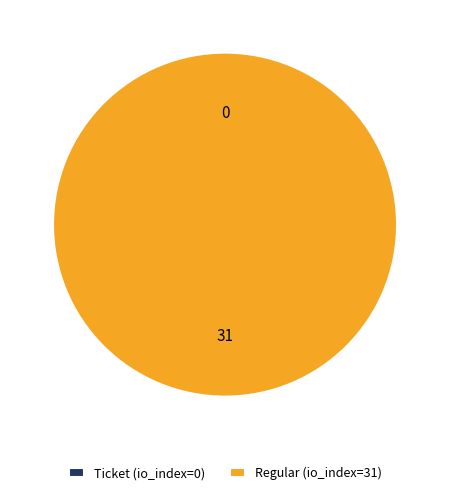

To the nearest percent, what is the average slice percentage?

50%